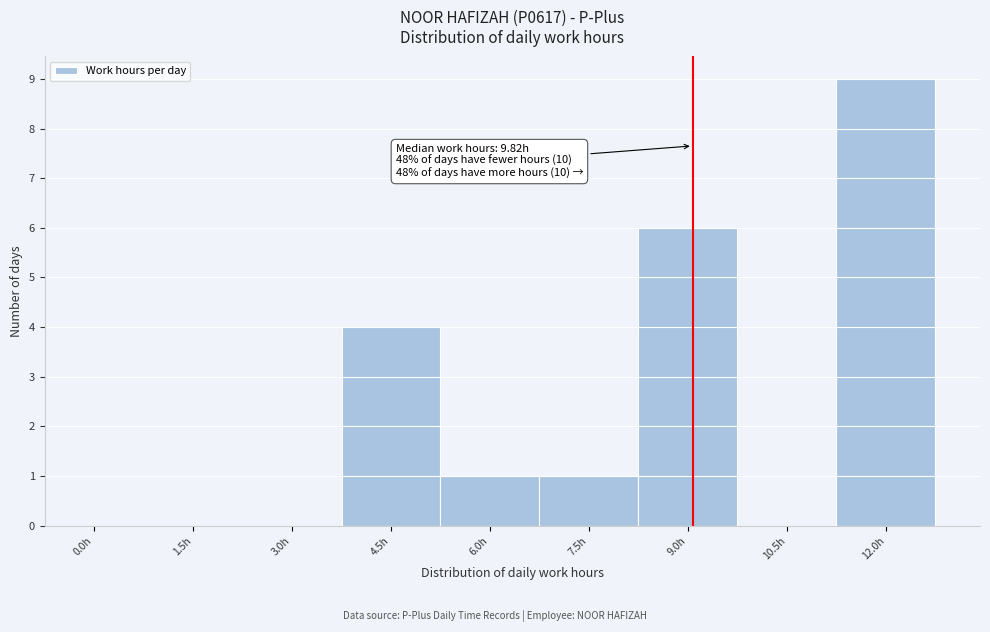

Reading left to right, extract all data points from this chart.

0.0h=0	1.5h=0	3.0h=0	4.5h=4	6.0h=1	7.5h=1	9.0h=6	10.5h=0	12.0h=9